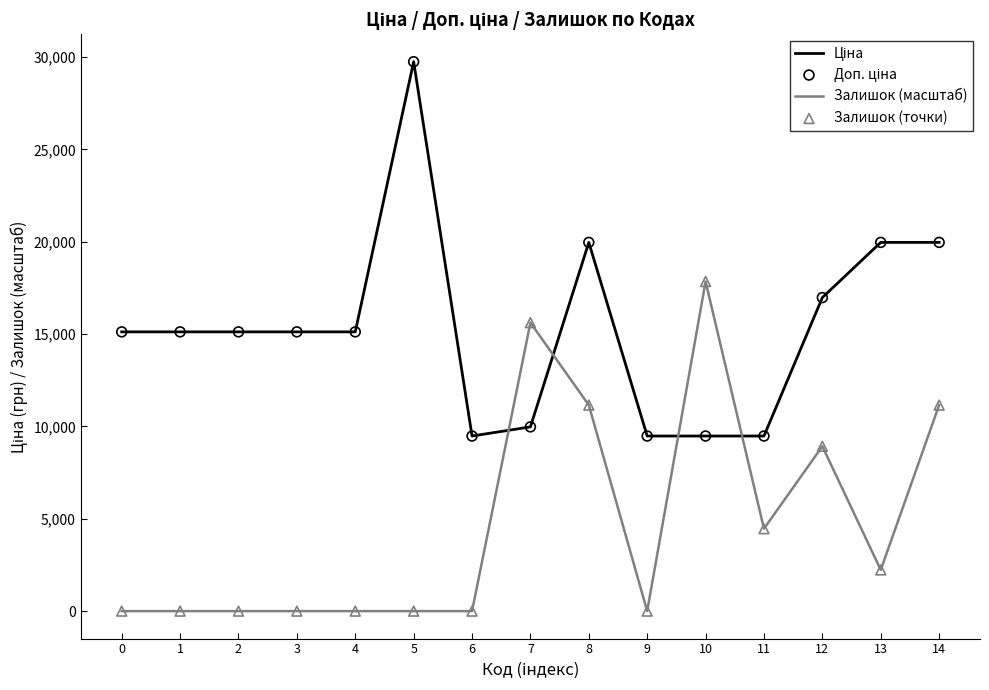

What is the difference between the Залишок (масштаб) values at 12 and 9?

8924.2